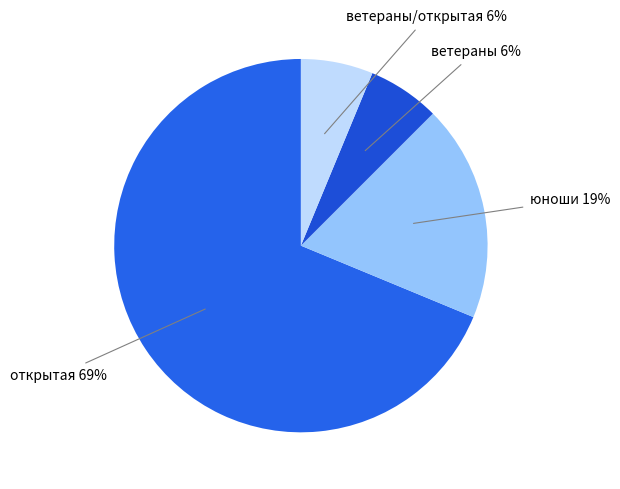

To the nearest percent, what percentage of the pie is открытая?

69%